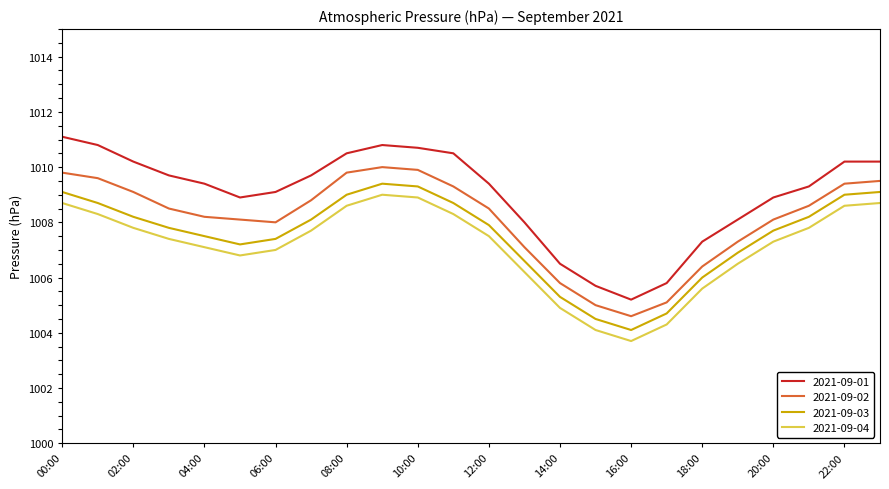

Which series has the widest spread of values?

2021-09-01